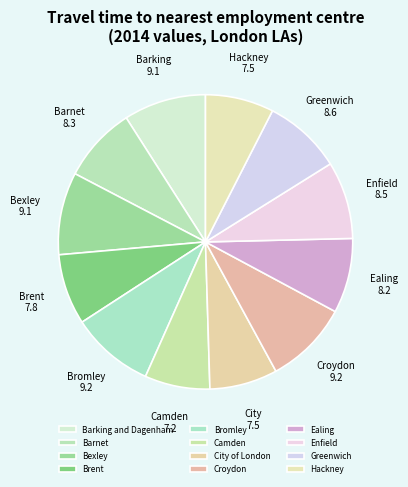

Do City of London and Croydon together represent more than half of the pie?

No